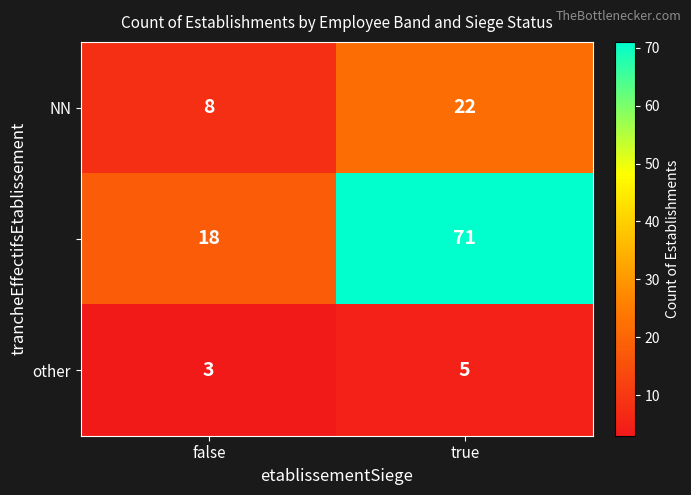

At which category does the chart reach its minimum across all series?

false